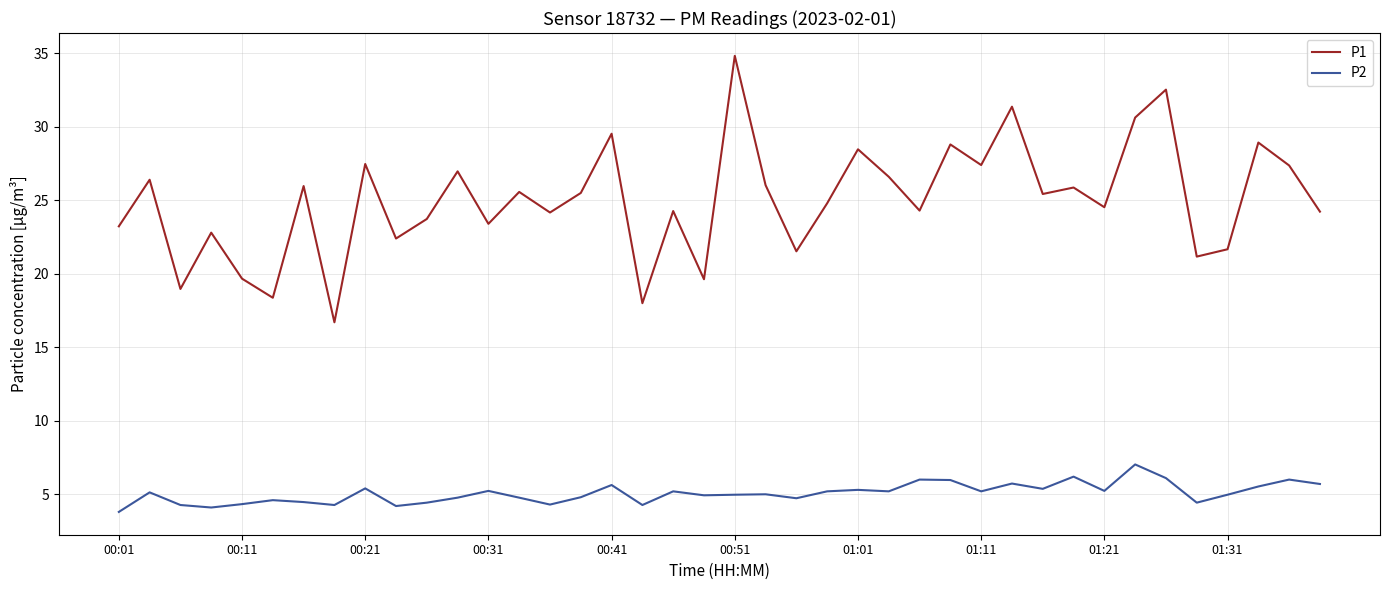

True or false: P1 and P2 cross at least once.

False